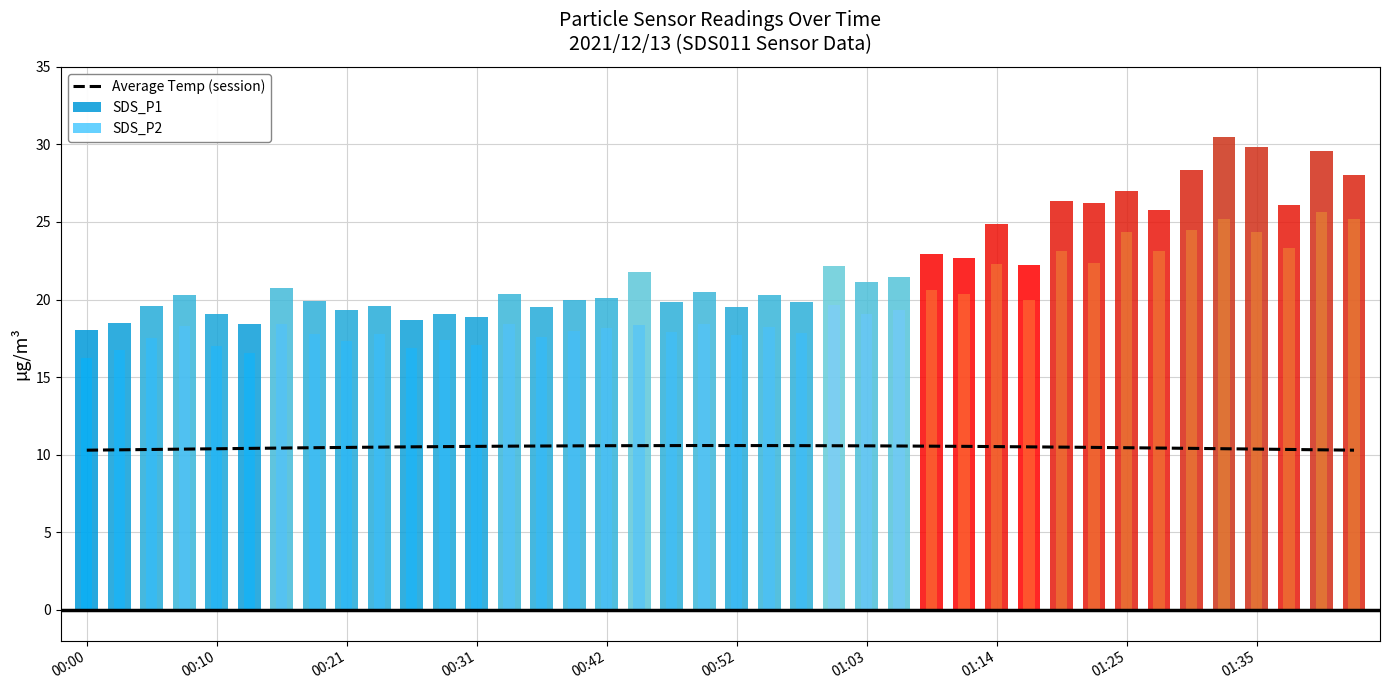

What is the sum of all SDS_P2 values?

788.2